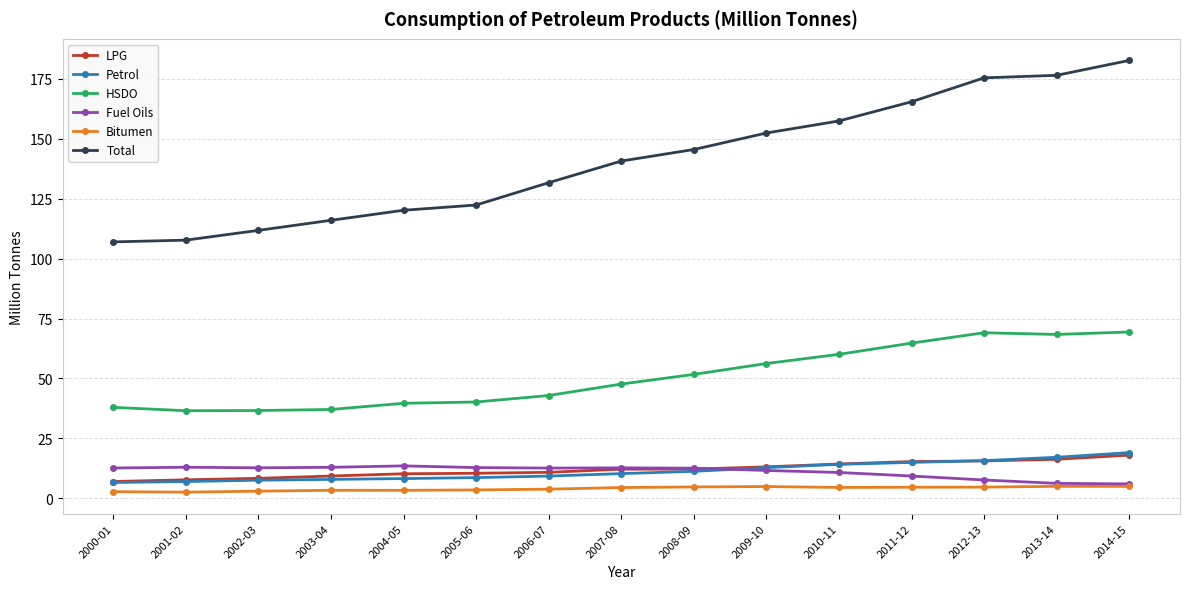

What is the sum of all HSDO values?

758.2